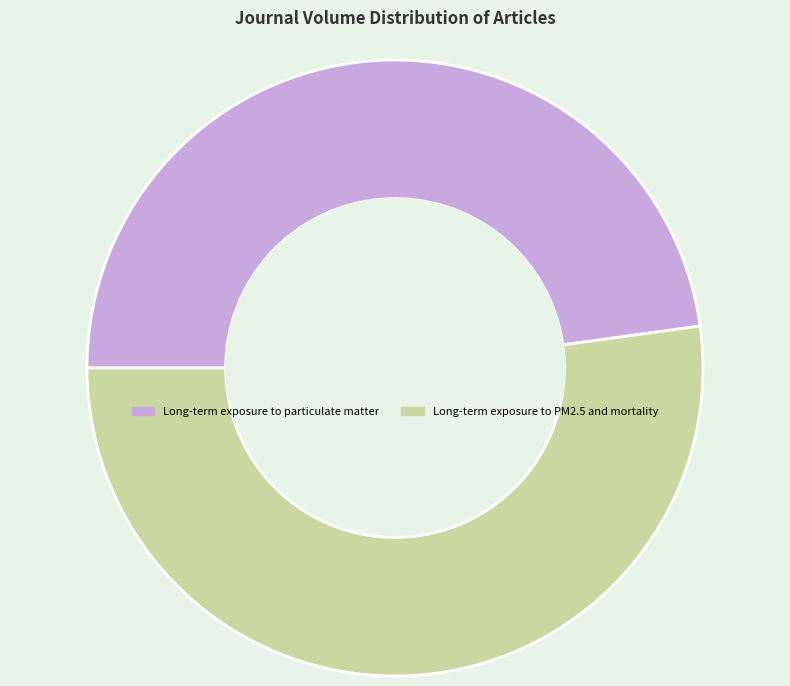

Rank the categories by value from highest to lowest.

Long-term exposure to PM2.5 and mortality, Long-term exposure to particulate matter